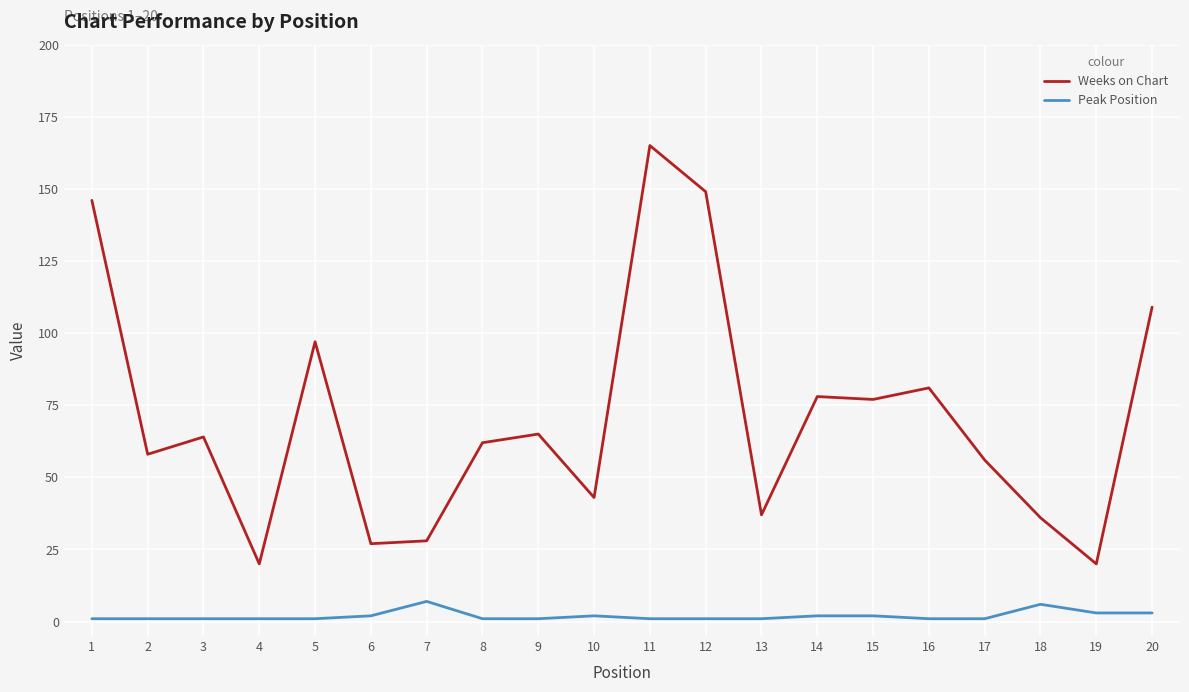

What is the spread (max minus min) of values at 7?

21